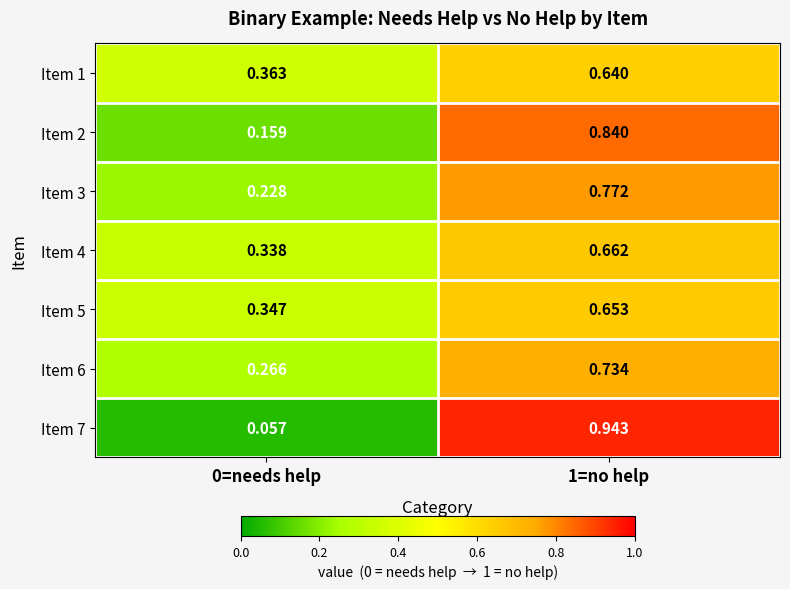

Is the value of Item 7 at 0=needs help greater than the value of Item 3 at 1=no help?

No